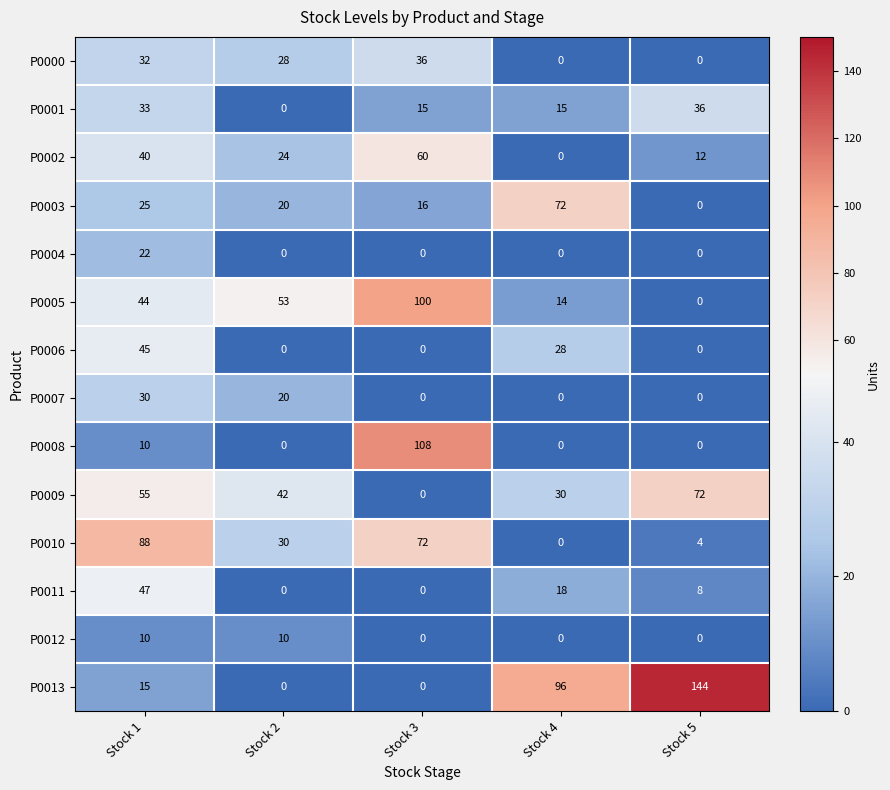

What is the sum of the P0006 values at Stock 4 and Stock 1?

73